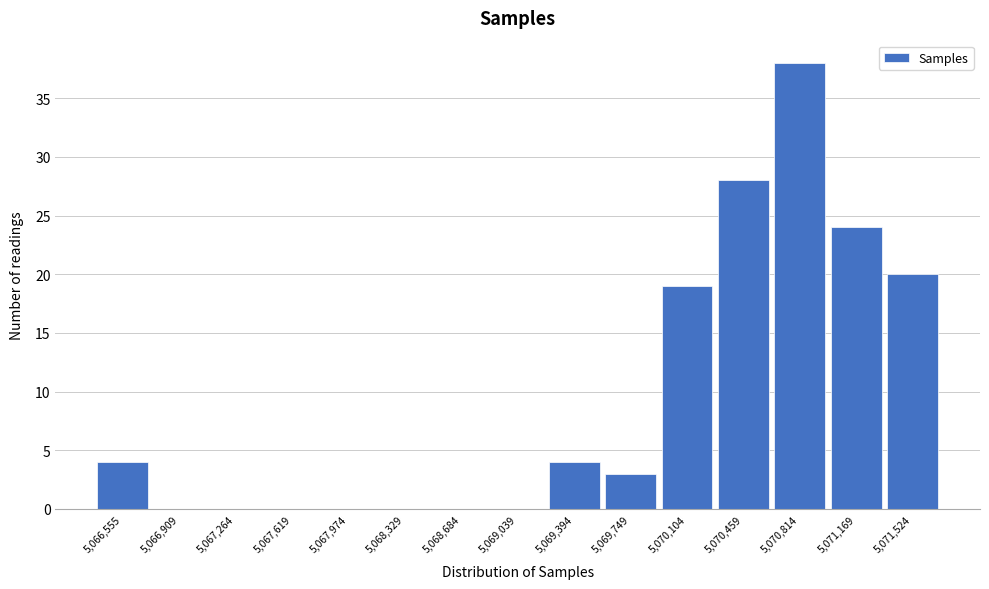

Reading left to right, extract all data points from this chart.

5,066,555=4	5,066,909=0	5,067,264=0	5,067,619=0	5,067,974=0	5,068,329=0	5,068,684=0	5,069,039=0	5,069,394=4	5,069,749=3	5,070,104=19	5,070,459=28	5,070,814=38	5,071,169=24	5,071,524=20